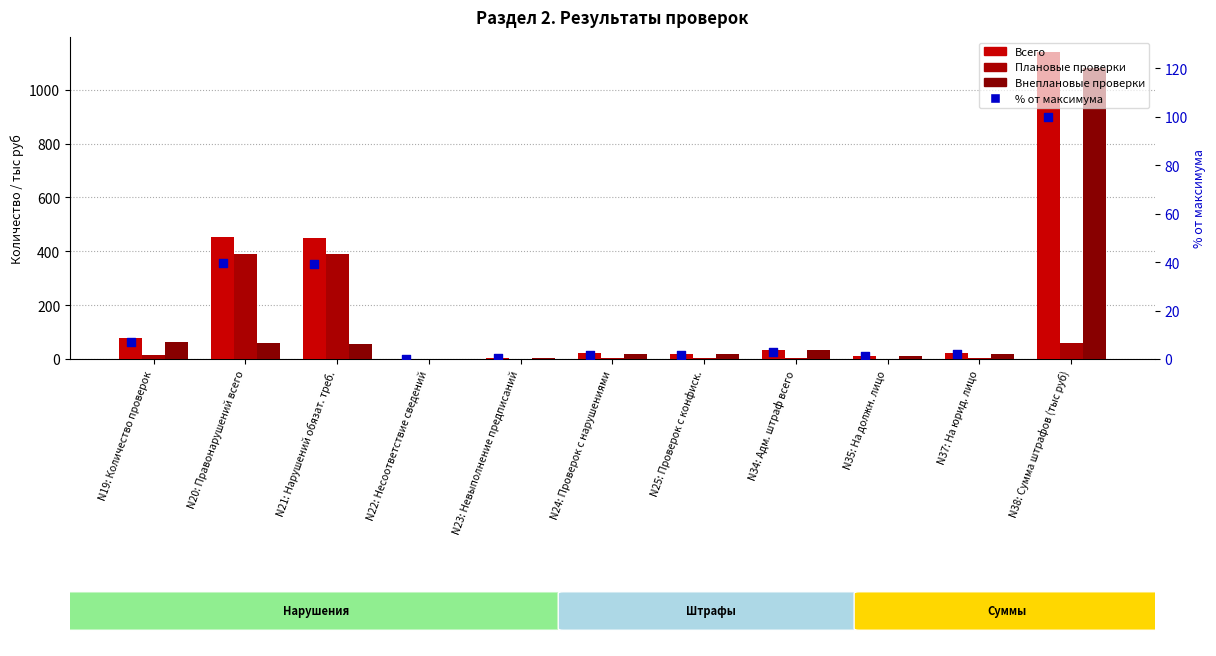

What is the total value across all series at N37: На юрид. лицо?

45.9